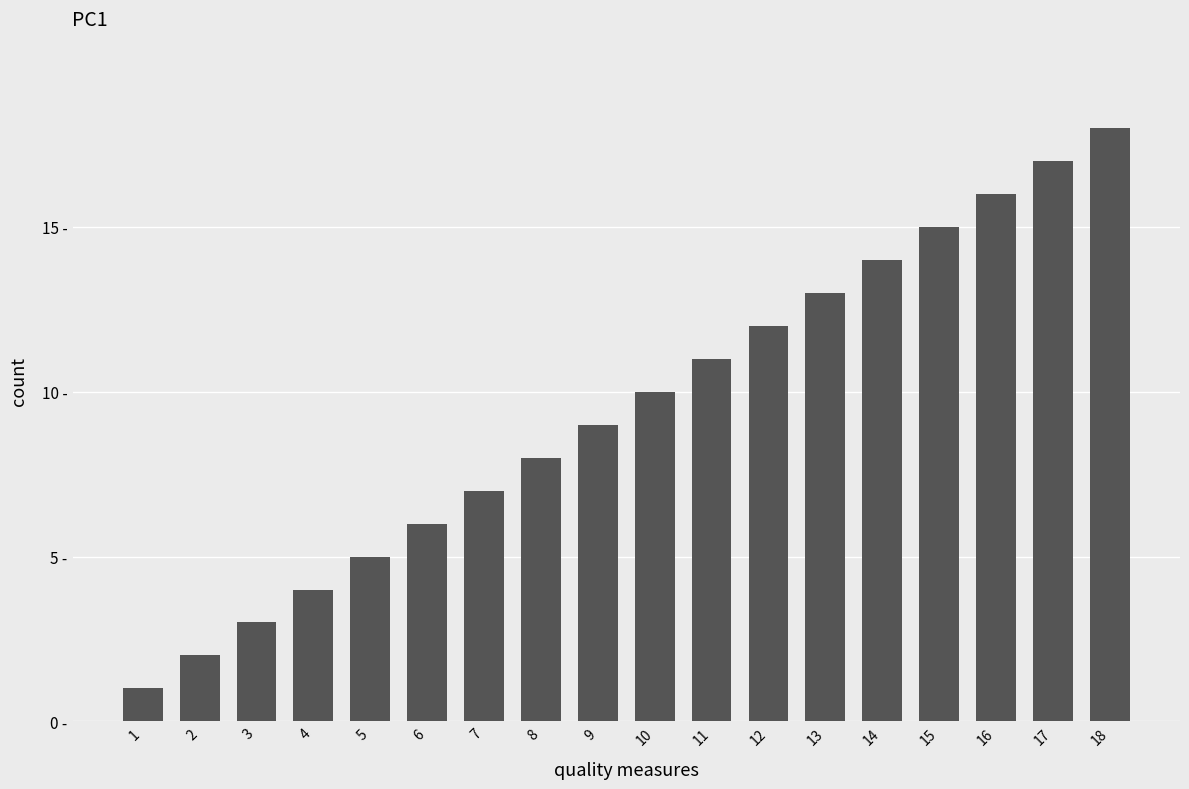

What is the smallest value displayed?

1